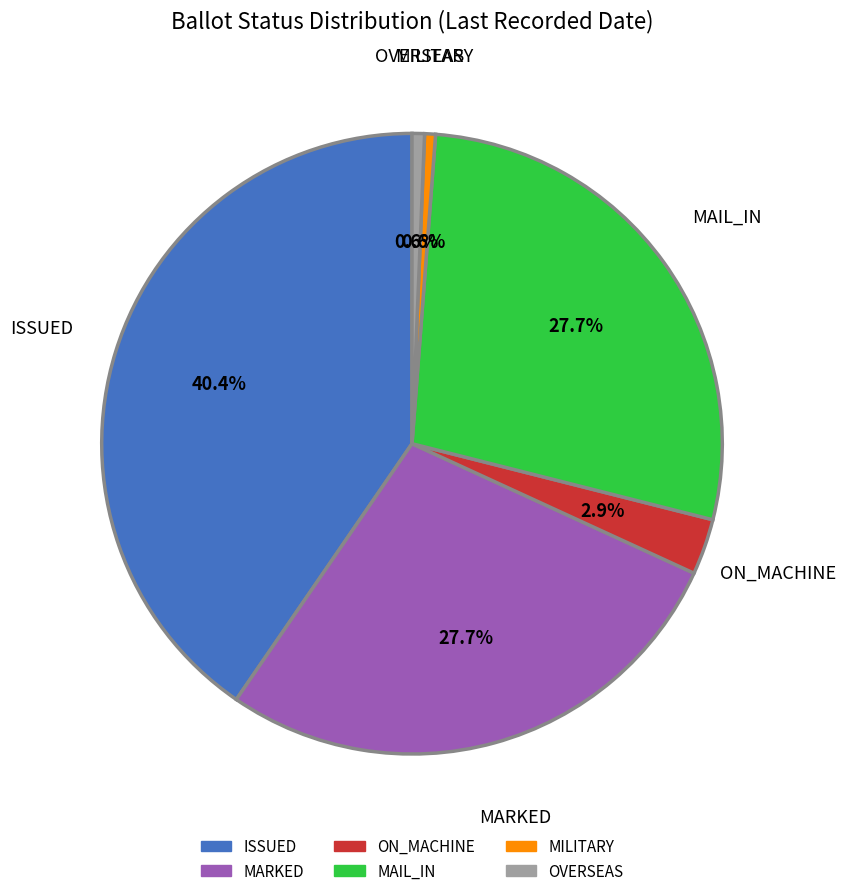

Between OVERSEAS and MARKED, which is larger?

MARKED